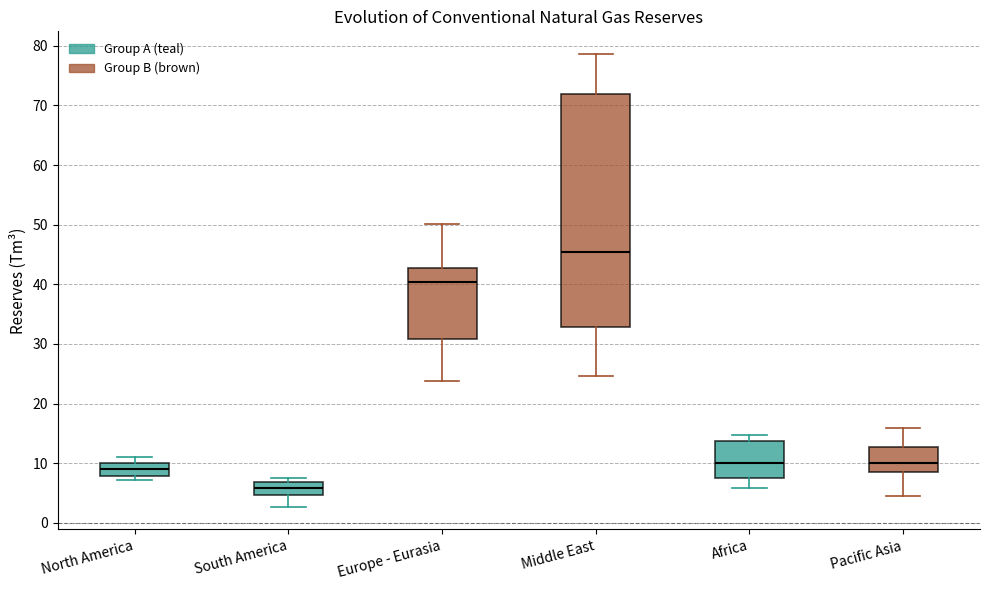

Which box's median line is the highest?

Middle East